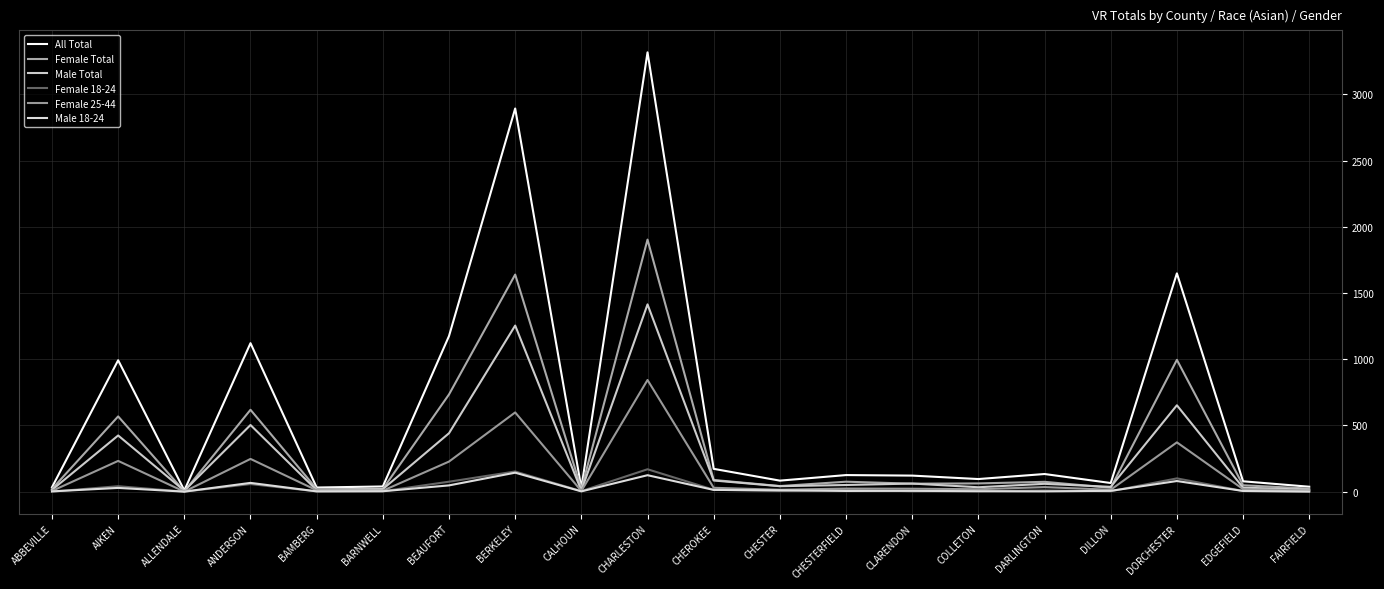

Which series has the largest total across all categories?

All Total